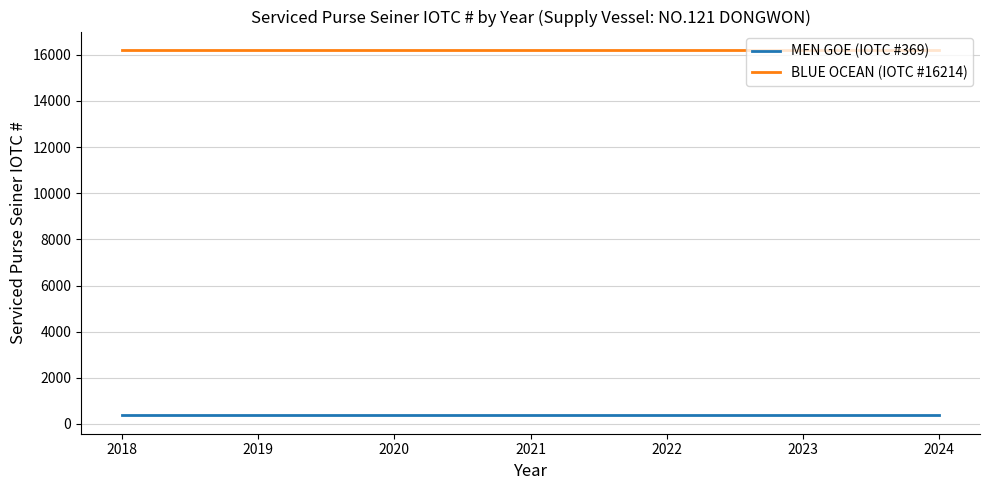

What is the total value across all series at 2018?

16583